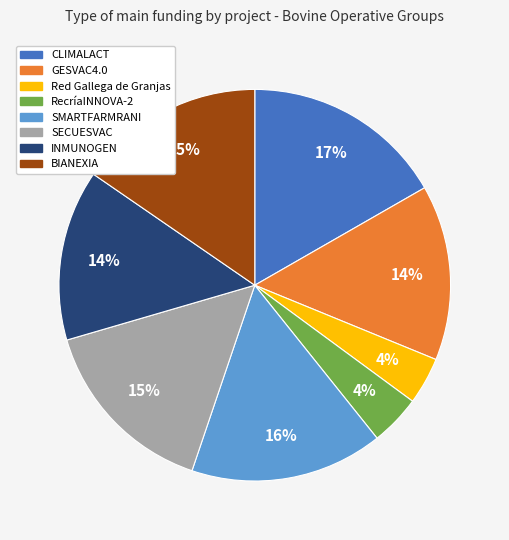

Is the sum of Red Gallega de Granjas and RecríaINNOVA-2 greater than half?

No